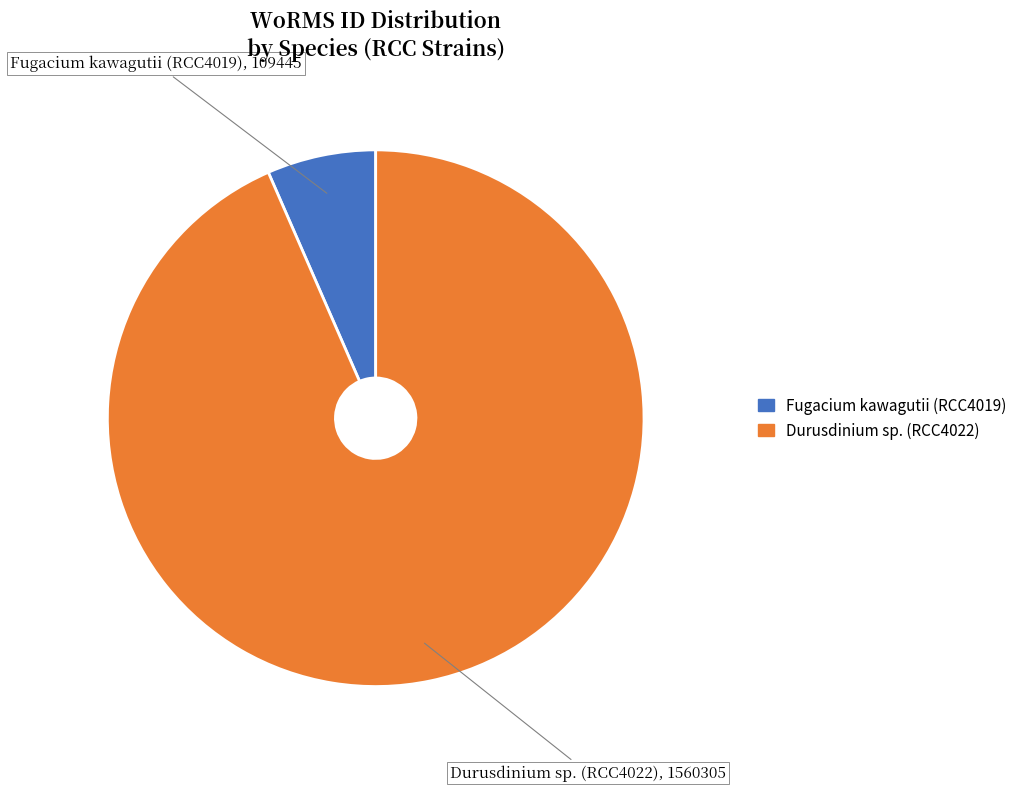

The Fugacium kawagutii (RCC4019) slice represents 1% of the pie. True or false?

False